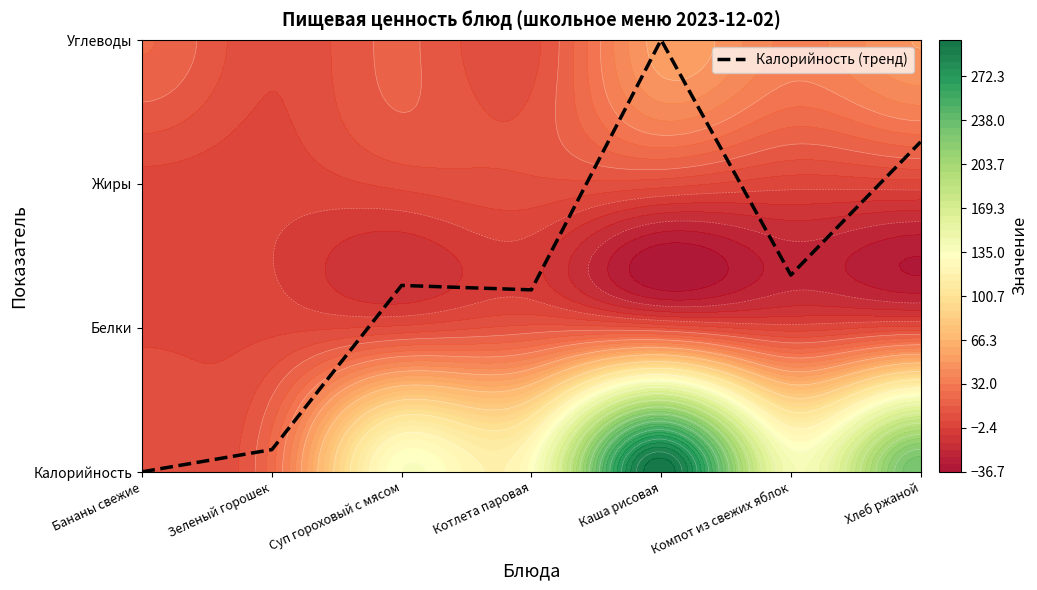

Is it true that the value at Бананы свежие is -1.9?

False